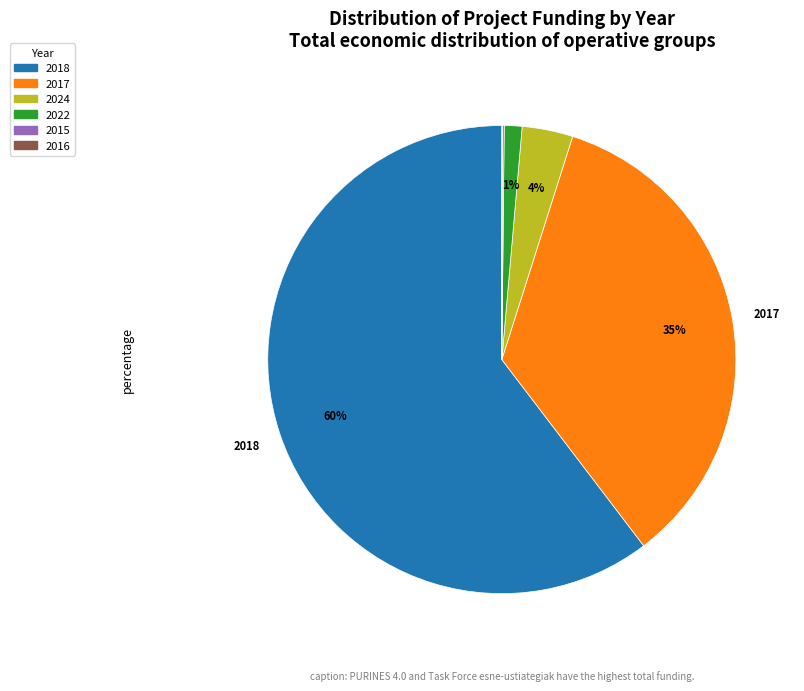

To the nearest percent, what is the average slice percentage?

17%